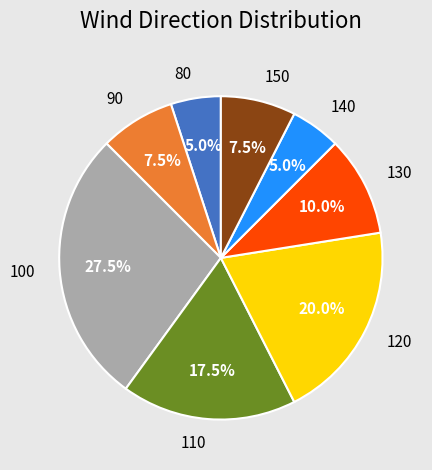

To the nearest percent, what is the average slice percentage?

12%